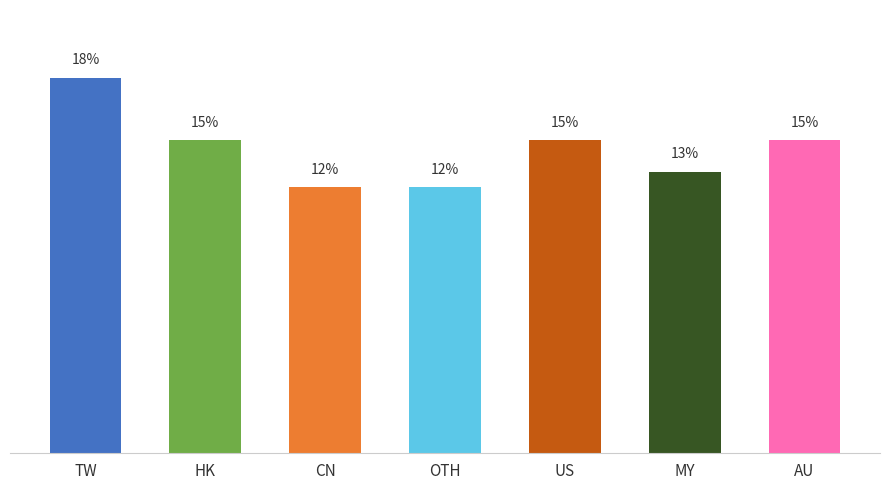

Are the bars horizontal?

No